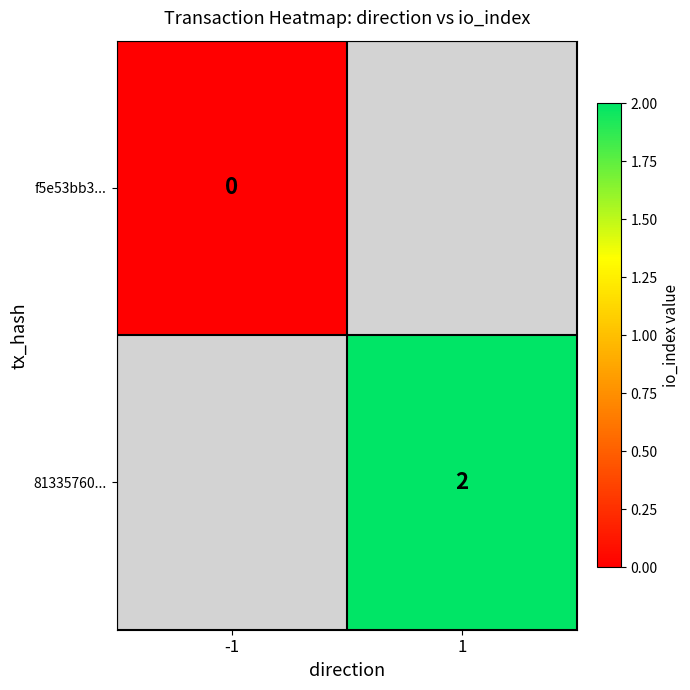

The 81335760... series shows 1 at 1. True or false?

False